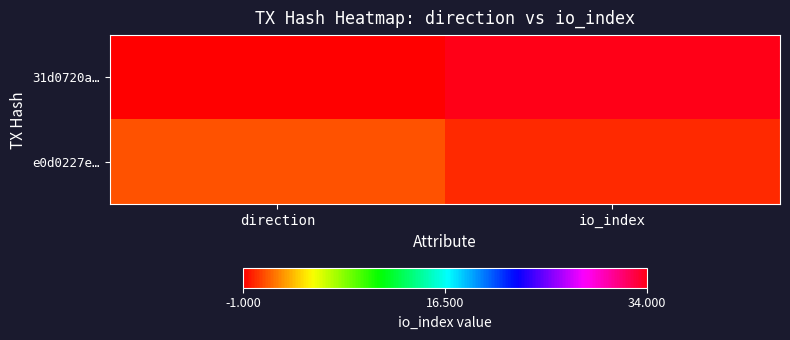

What is the maximum value shown in the chart?

34